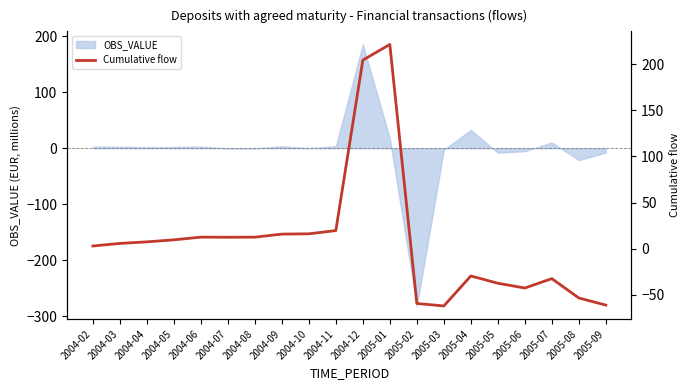

True or false: the data shows 19.5 at 2004-11.

True